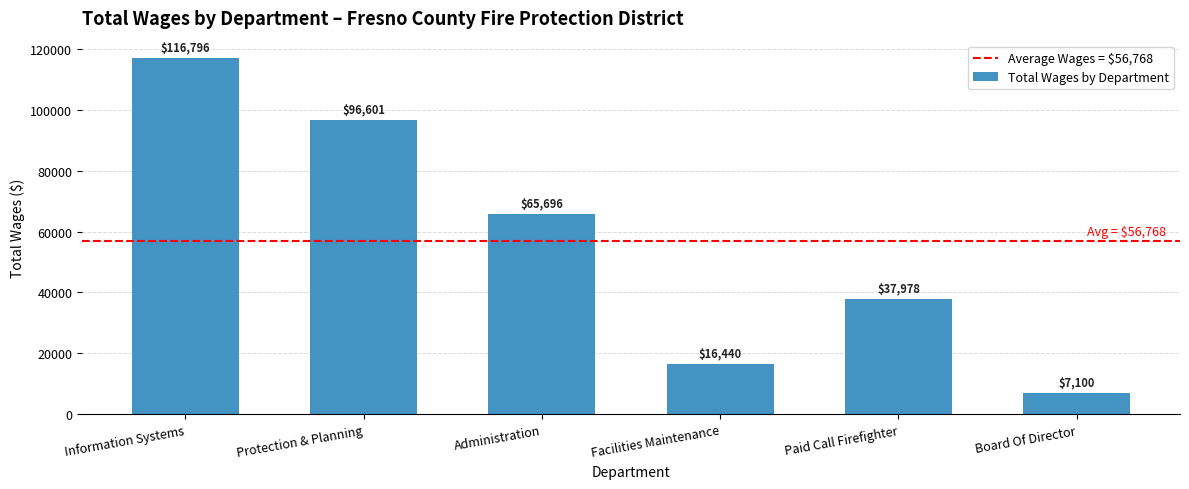

The value at Information Systems is 116796. True or false?

True